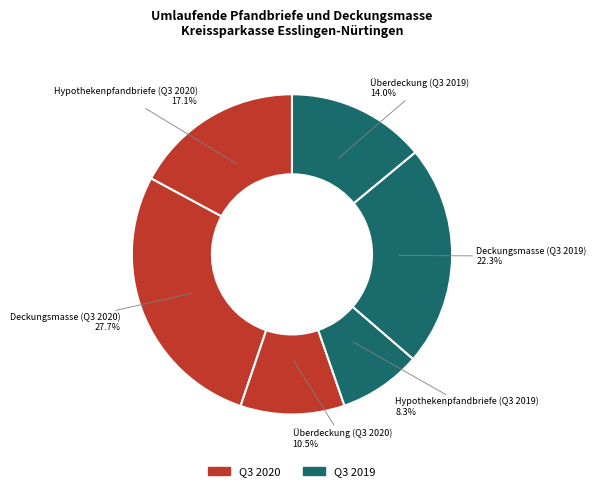

How many segments does this pie chart have?

6